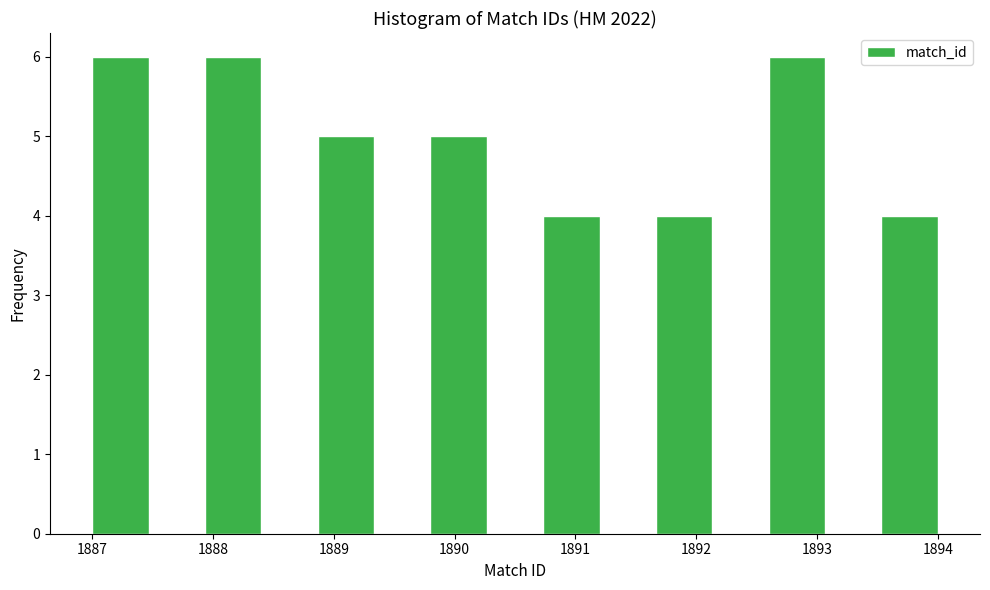

Reading left to right, transcribe this chart: for each bar, give the range it covers on the x-axis and its height. Neither the bar edges nor the heights are printed on the chart, so give them approximately, as read against the axes.

1887.0 to 1887.5: 6
1887.5 to 1887.9: 0
1887.9 to 1888.4: 6
1888.4 to 1888.9: 0
1888.9 to 1889.3: 5
1889.3 to 1889.8: 0
1889.8 to 1890.3: 5
1890.3 to 1890.7: 0
1890.7 to 1891.2: 4
1891.2 to 1891.7: 0
1891.7 to 1892.1: 4
1892.1 to 1892.6: 0
1892.6 to 1893.1: 6
1893.1 to 1893.5: 0
1893.5 to 1894.0: 4